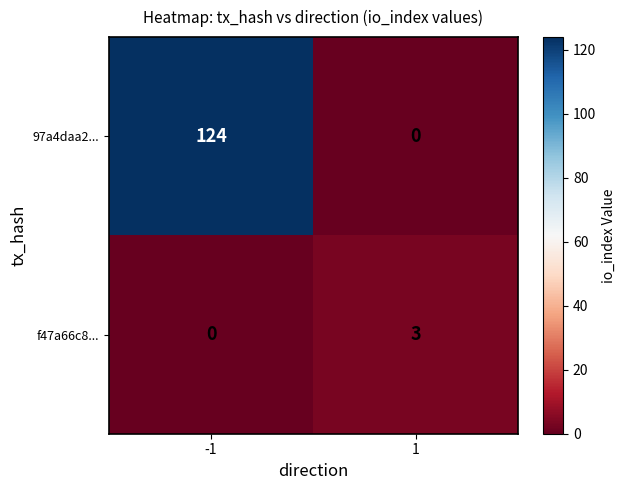

Between -1 and 1, which series saw the biggest shift?

97a4daa2...